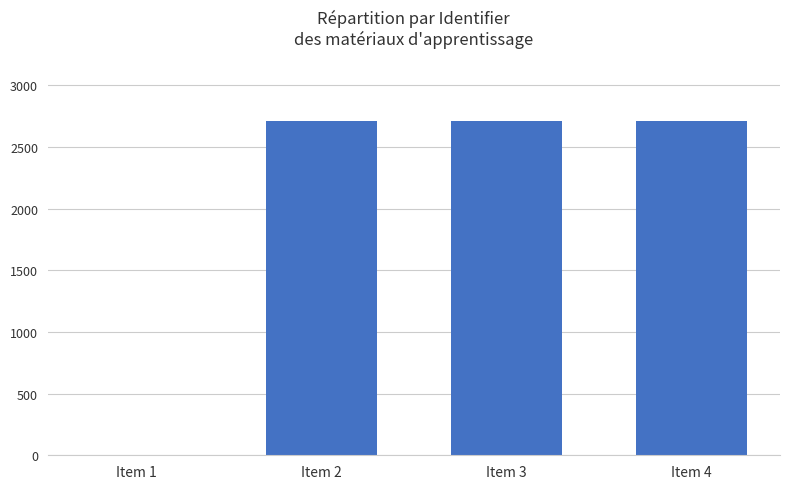

Rank the categories by value from highest to lowest.

Item 4, Item 3, Item 2, Item 1